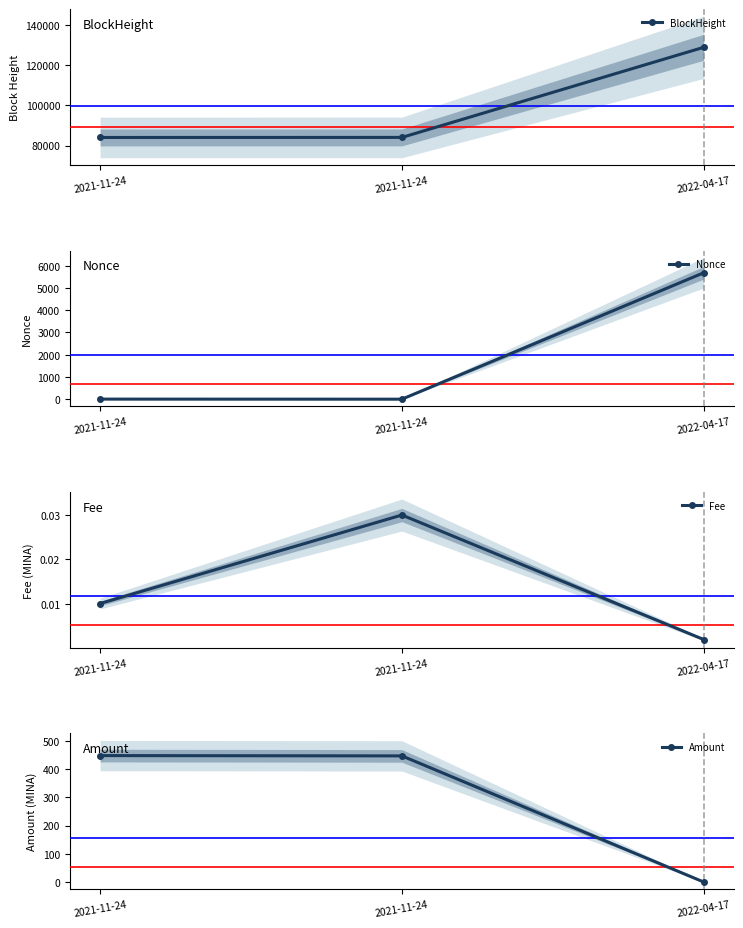

List the labels in order of Fee value, smallest first.

2022-04-17, 2021-11-24, 2021-11-24